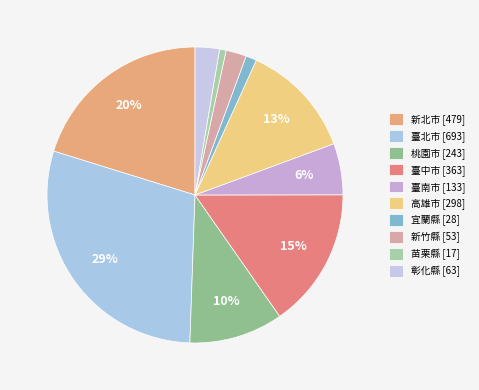

Is it true that 宜蘭縣 is 1% of the pie?

True